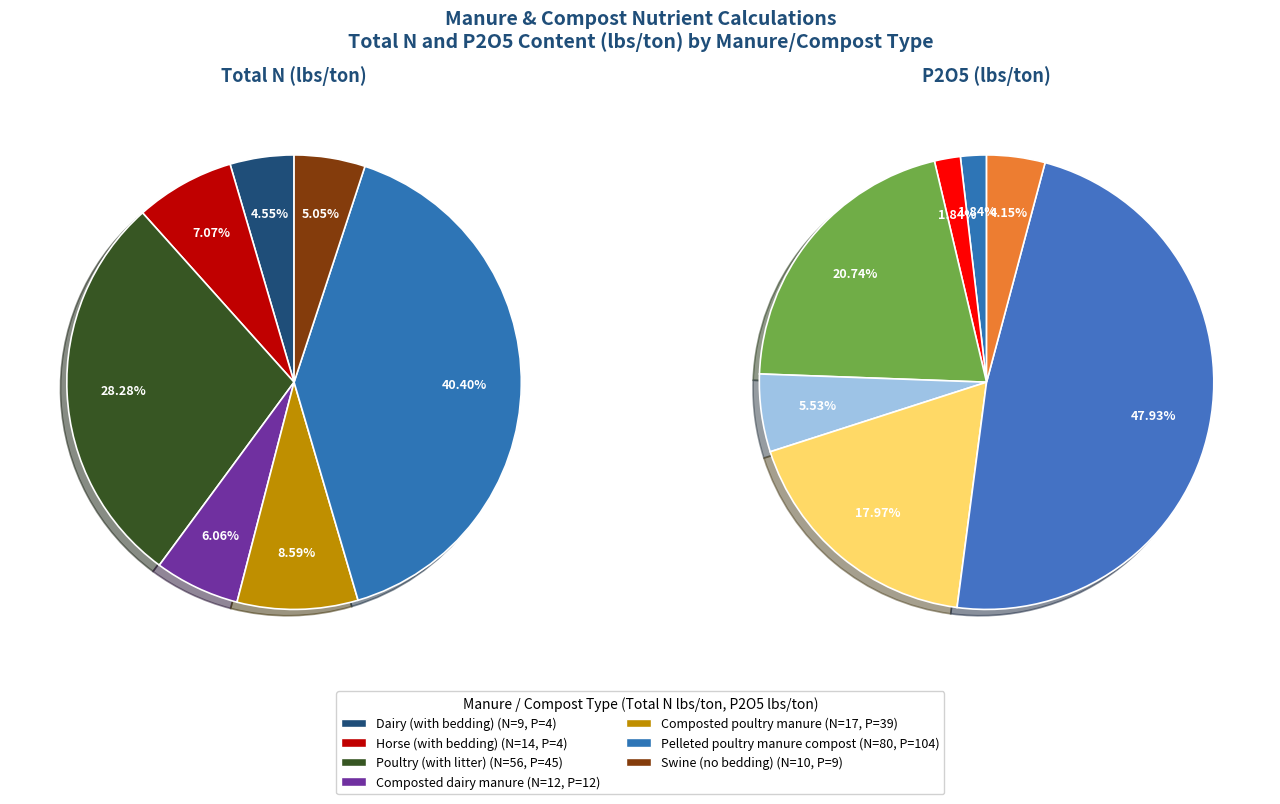

Which series changed the most between 3 and 4?

p2o5